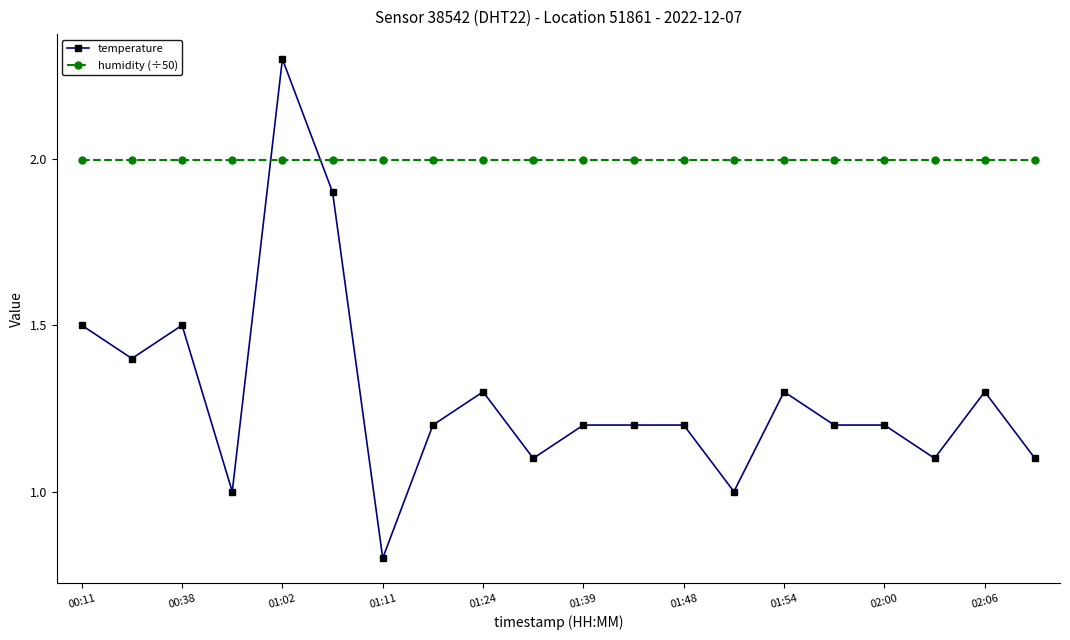

Which series has the widest spread of values?

temperature